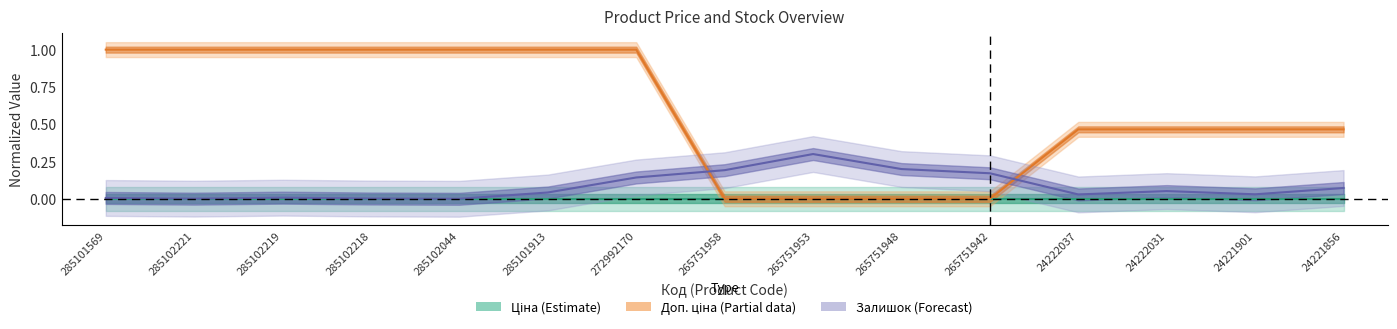

List the labels in order of Ціна (Estimate) value, largest first.

285101569, 285102221, 285102219, 285102218, 285102044, 285101913, 272992170, 265751958, 265751953, 265751948, 265751942, 24222037, 24222031, 24221901, 24221856